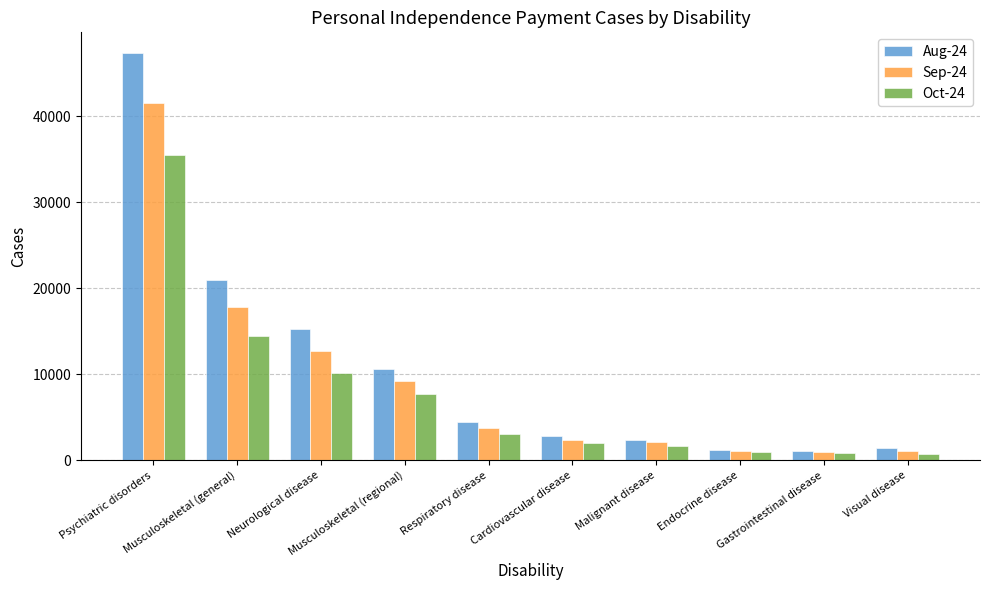

Which category has the highest value in the Aug-24 series?

Psychiatric disorders